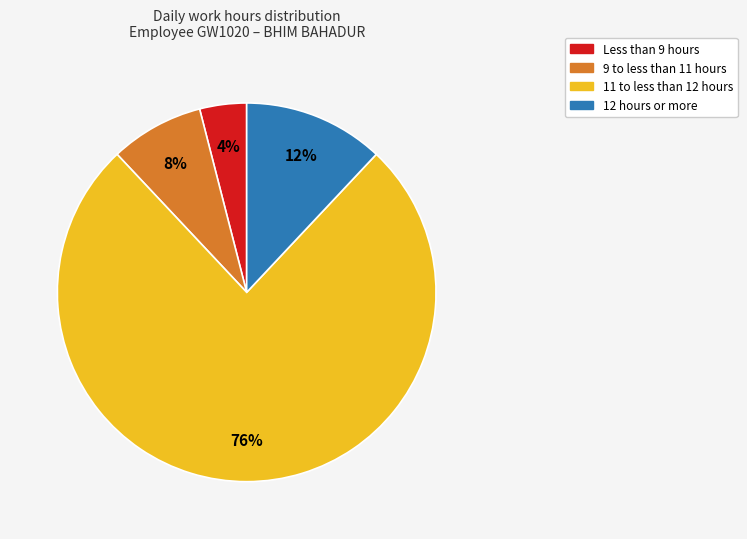

Is there a majority slice in this chart?

Yes